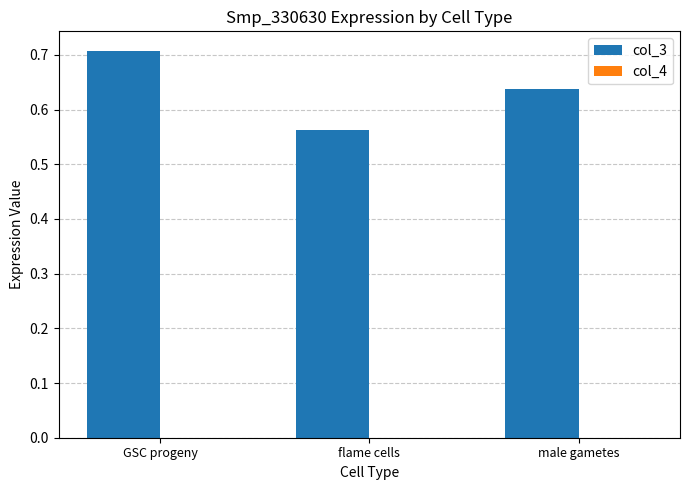

How many groups of bars are there?

3